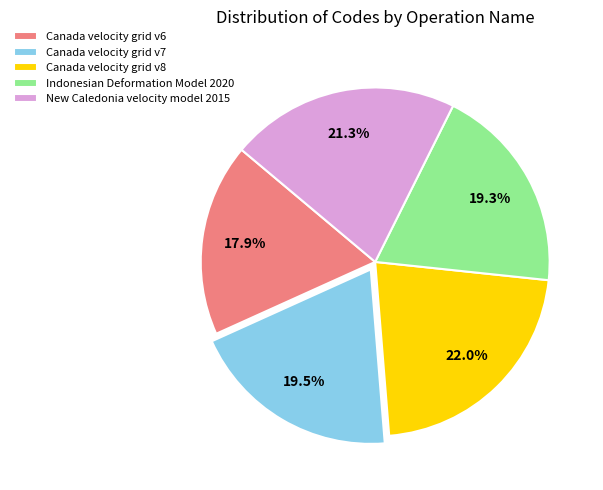

True or false: Canada velocity grid v6 accounts for 25% of the total.

False